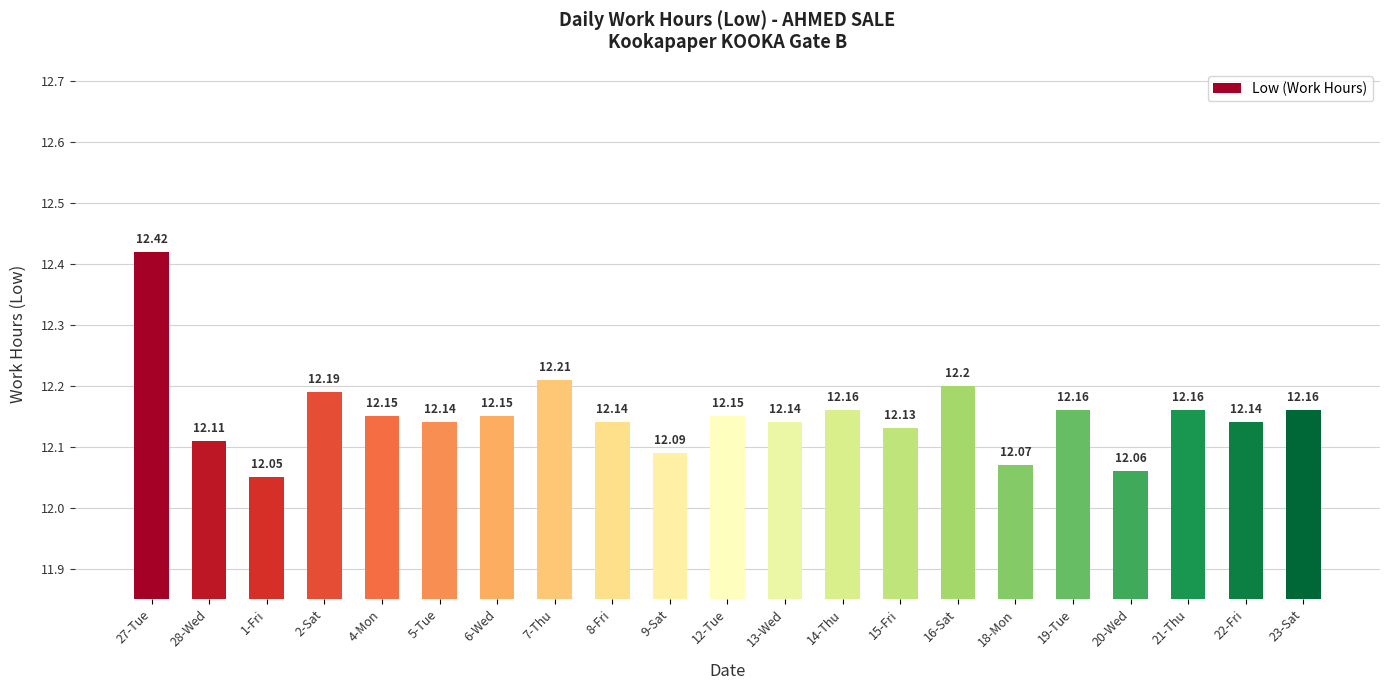

How many values are between 12 and 13?

21